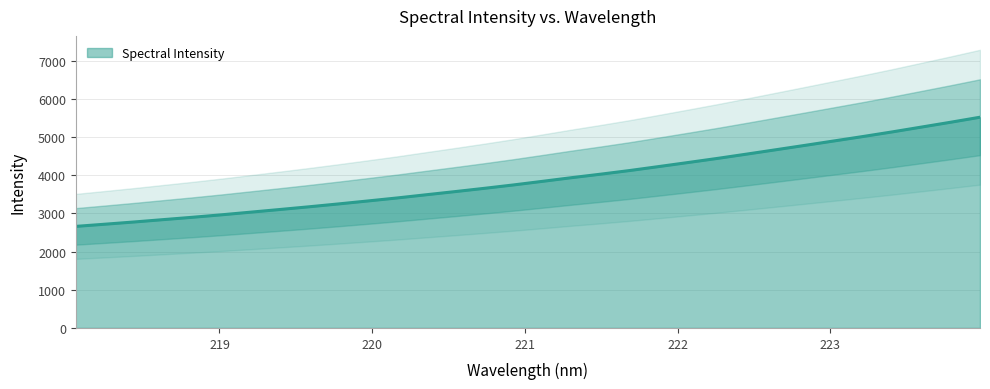

What is the difference between the maximum and minimum values?

2861.0